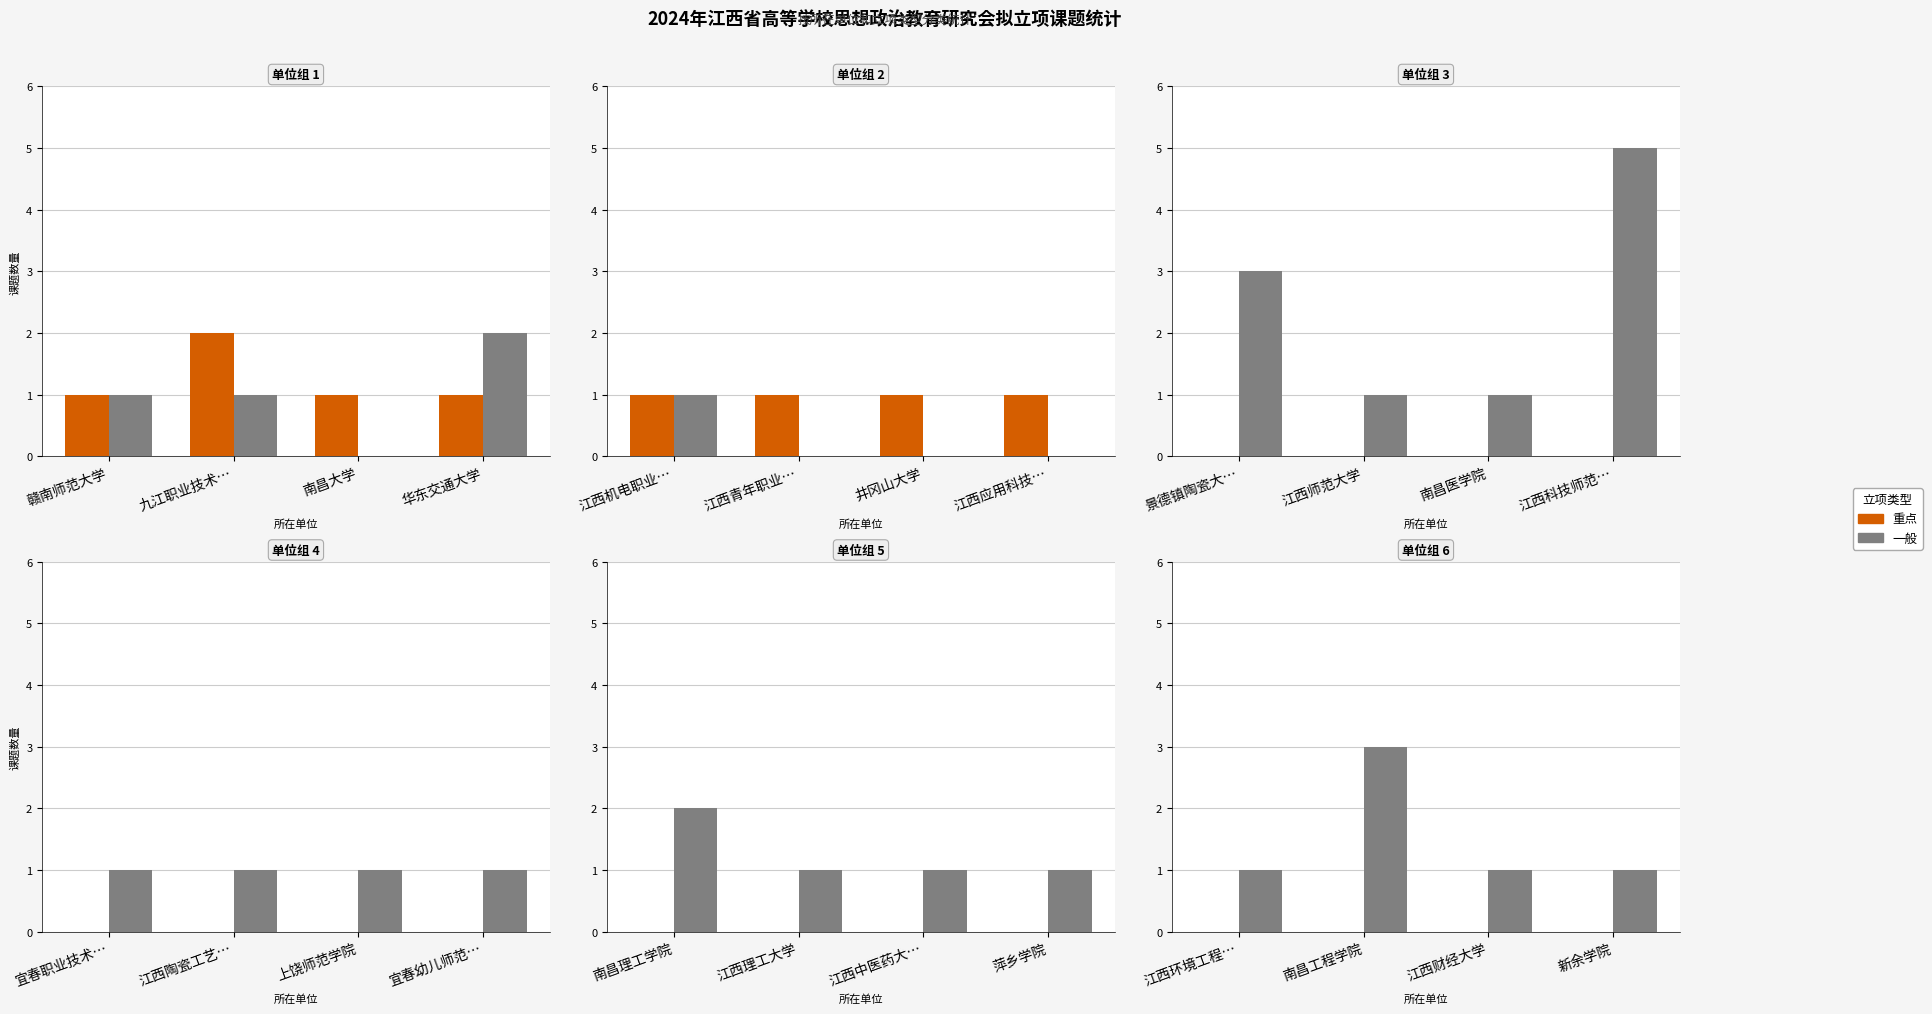

What position from the left is 江西财经大学?

3